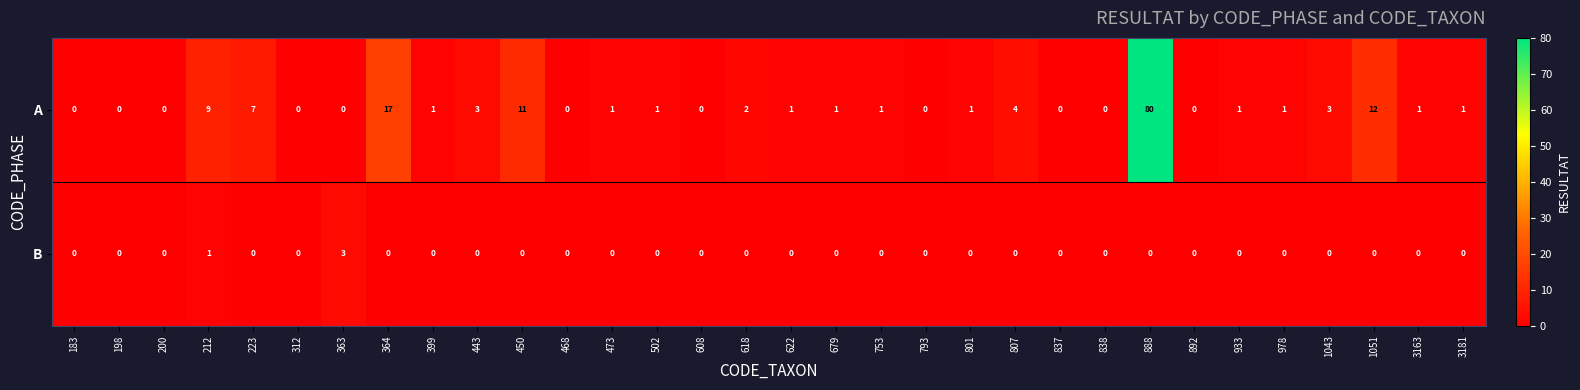

At how many categories does at least one series exceed 70?

1